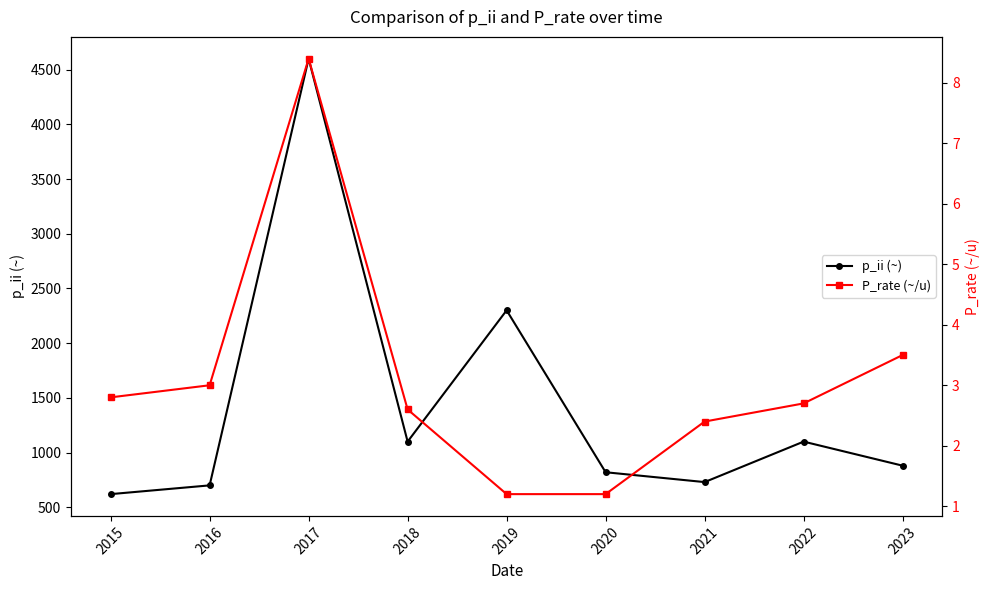

At which category is the sum across all series the highest?

2017